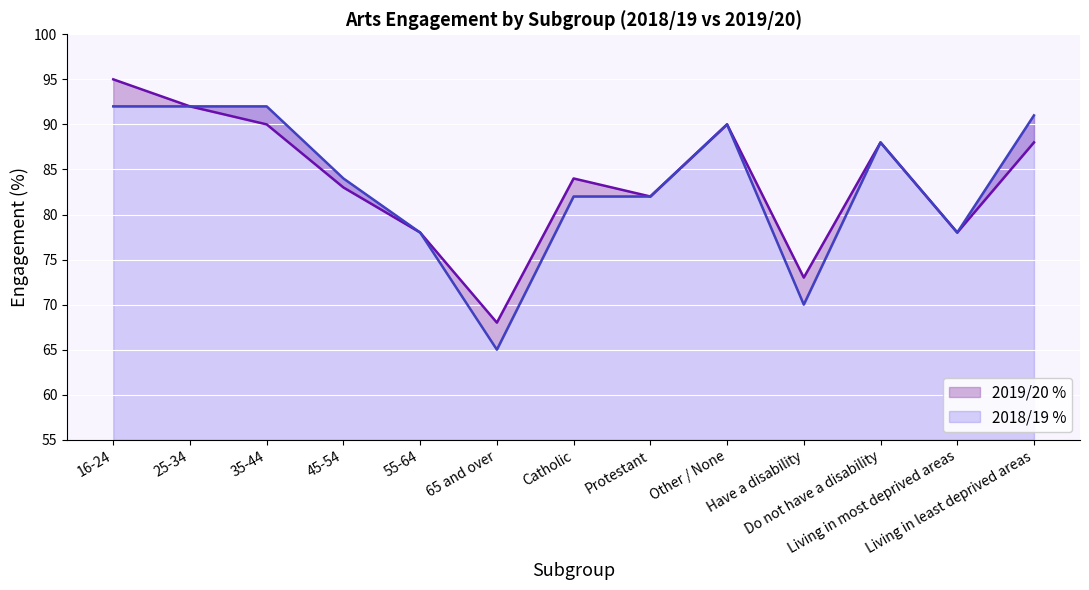

Reading left to right, what are all the values shown in this chart?

2019/20 %: 16-24=95	25-34=92	35-44=90	45-54=83	55-64=78	65 and over=68	Catholic=84	Protestant=82	Other / None=90	Have a disability=73	Do not have a disability=88	Living in most deprived areas=78	Living in least deprived areas=88
2018/19 %: 16-24=92	25-34=92	35-44=92	45-54=84	55-64=78	65 and over=65	Catholic=82	Protestant=82	Other / None=90	Have a disability=70	Do not have a disability=88	Living in most deprived areas=78	Living in least deprived areas=91